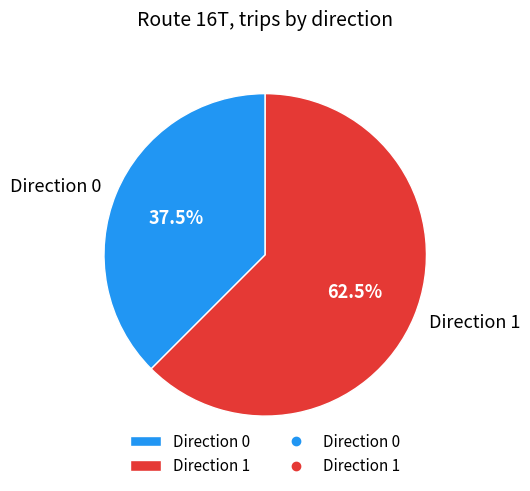

To the nearest percent, what is the combined percentage of Direction 0 and Direction 1?

100%